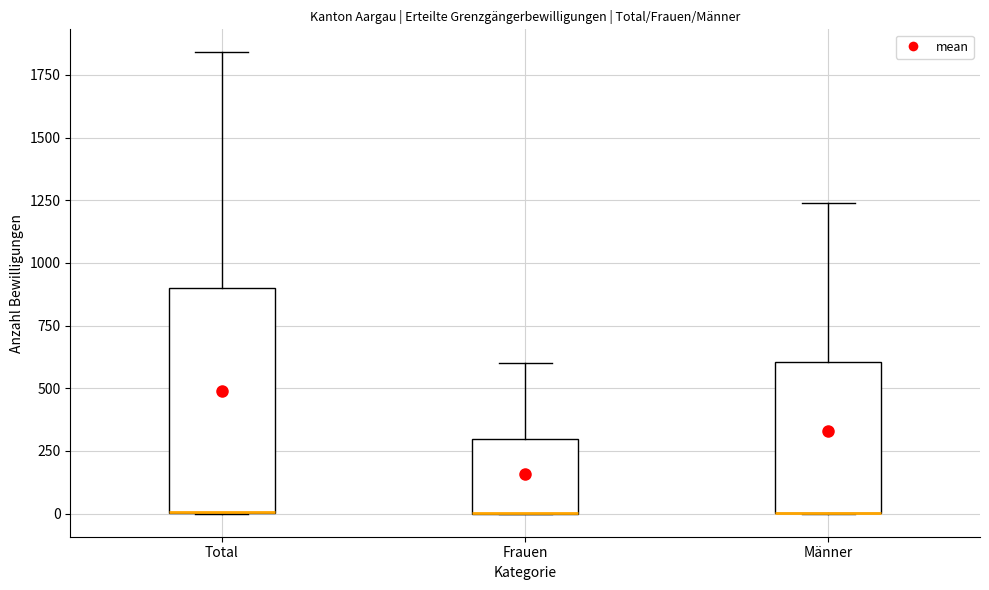

Reading left to right, transcribe this box plot: for each box, give where its median line is, the range the box spans, and where its two whiskers end, as read against the y-axis. The values are not printed on the chart, so give them approximately, as read against the axis.

Total: median 0 (drawn on the box's lower edge), box 0 to 900, whiskers 0 to 1850
Frauen: median 0 (drawn on the box's lower edge), box 0 to 300, whiskers 0 to 600
Männer: median 0 (drawn on the box's lower edge), box 0 to 600, whiskers 0 to 1250